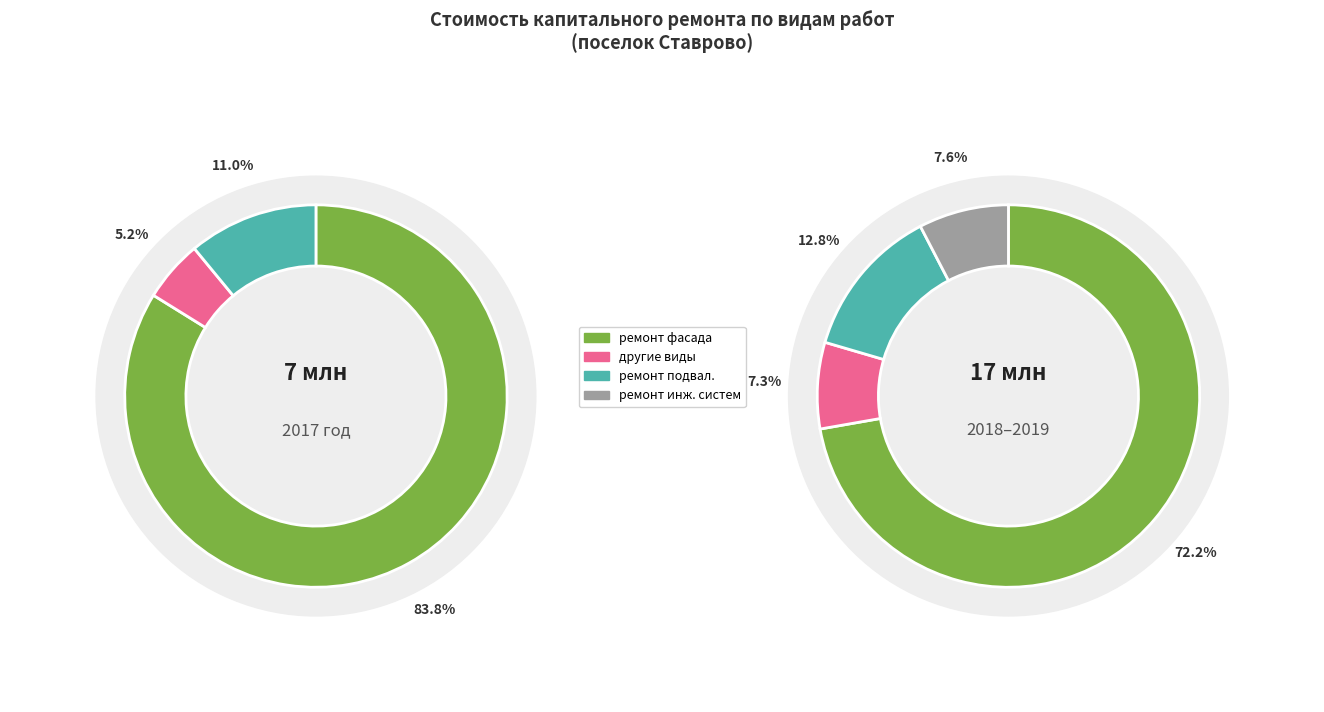

Is there any slice that represents more than half of the pie?

Yes